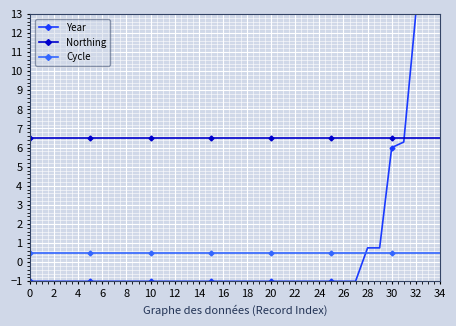

What is the value of the Cycle point at the 15th from the left?

0.5